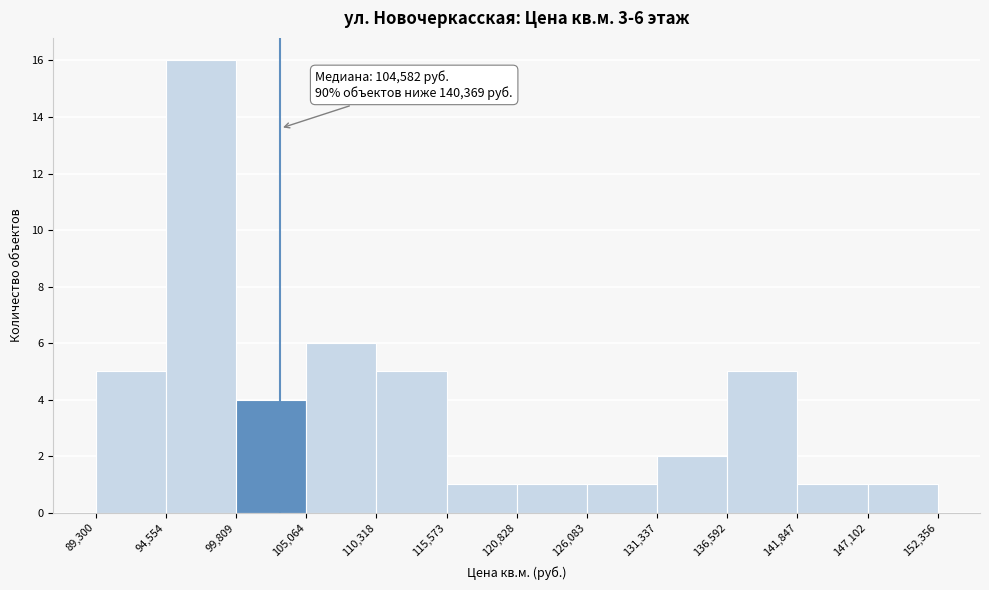

Over which range of the x-axis is the bar tallest?

94,554 to 99,809